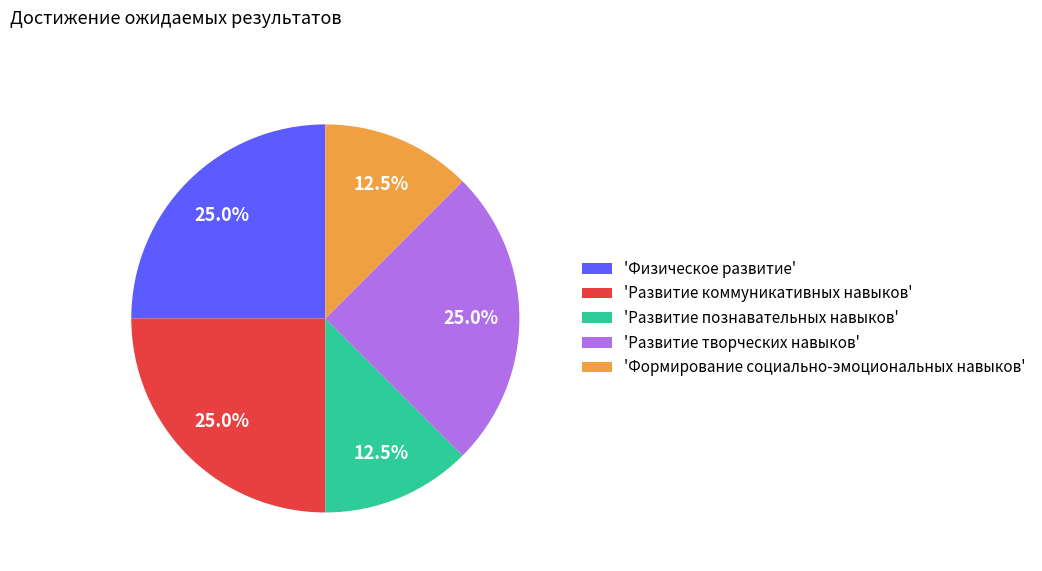

What is the total percentage of 'Физическое развитие' and 'Развитие творческих навыков'?

50.0%